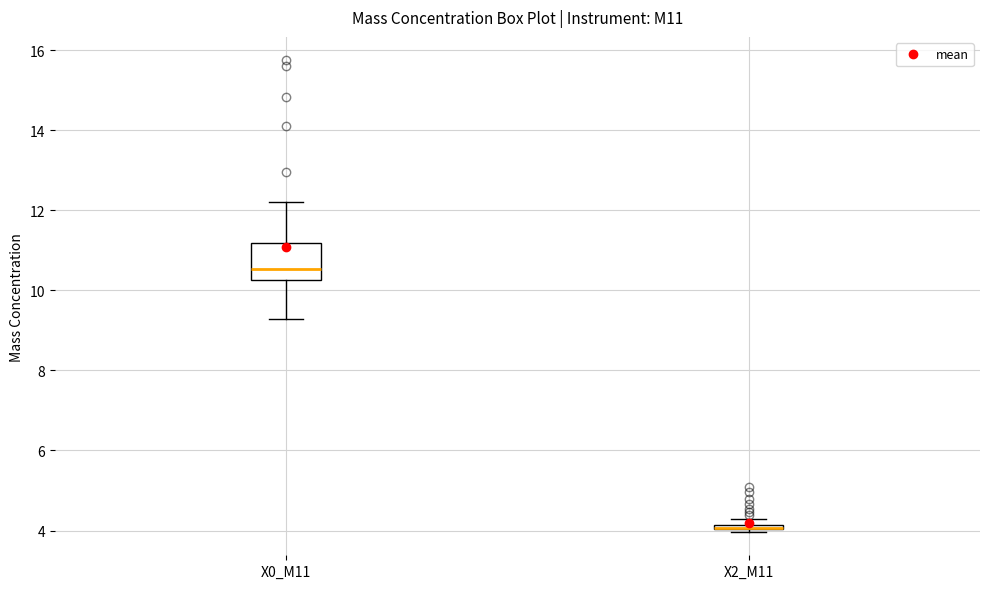

Comparing the boxes themselves (not the whiskers), which one is the tallest?

X0_M11